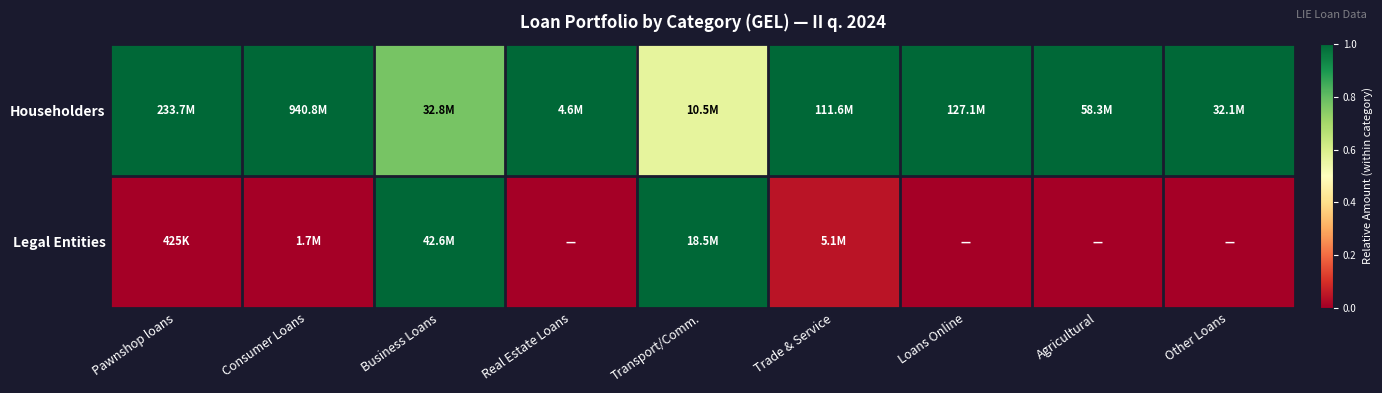

Which series changed the most between Real Estate Loans and Agricultural?

Householders